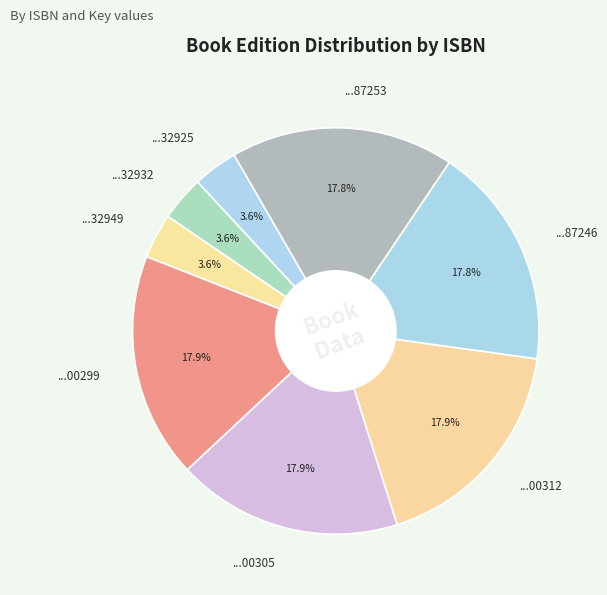

Is the sum of ...32932 and ...00305 greater than half?

No